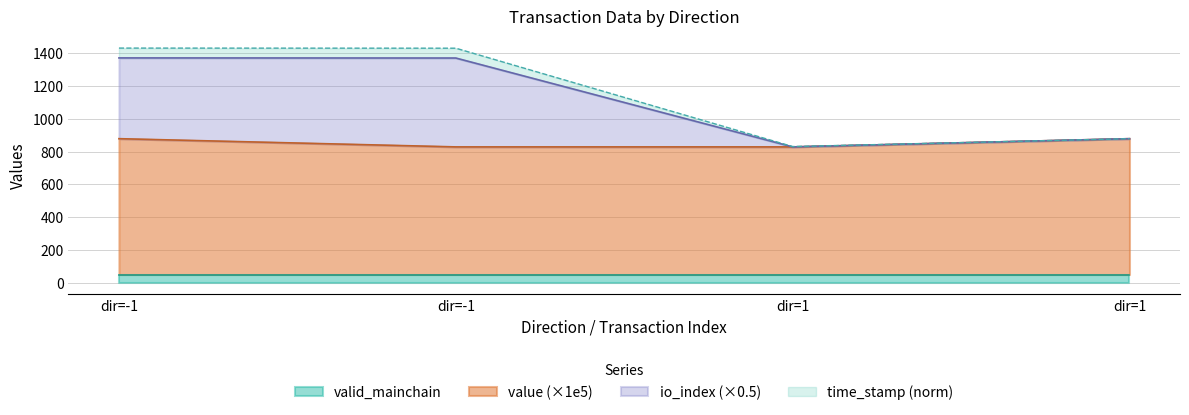

How many data points does each series have?

4